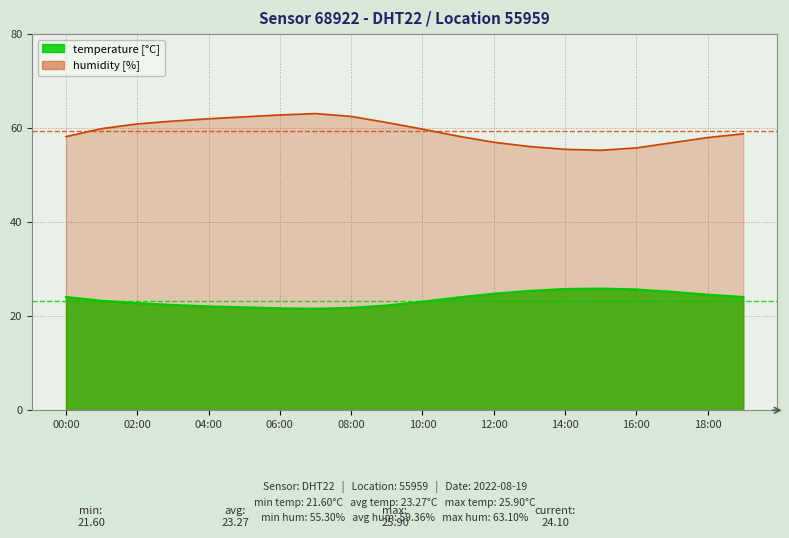

What is the value of the temperature point at the 6th from the left?

21.9